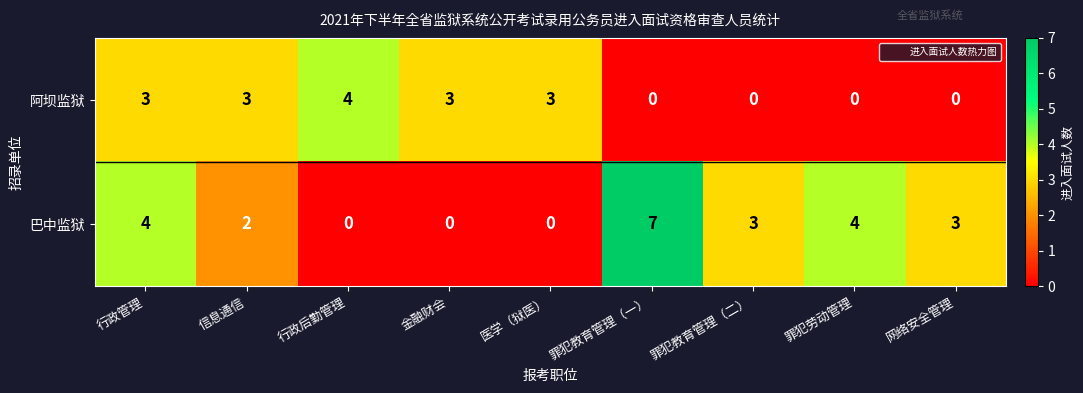

True or false: 巴中监狱 has a value of 1 at 罪犯教育管理（二）.

False